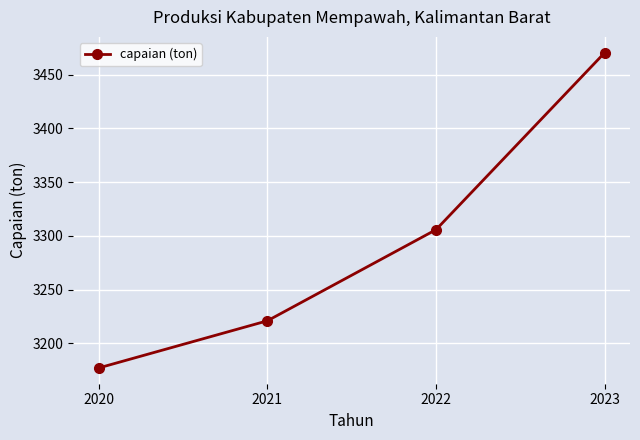

How many series are shown in this chart?

1